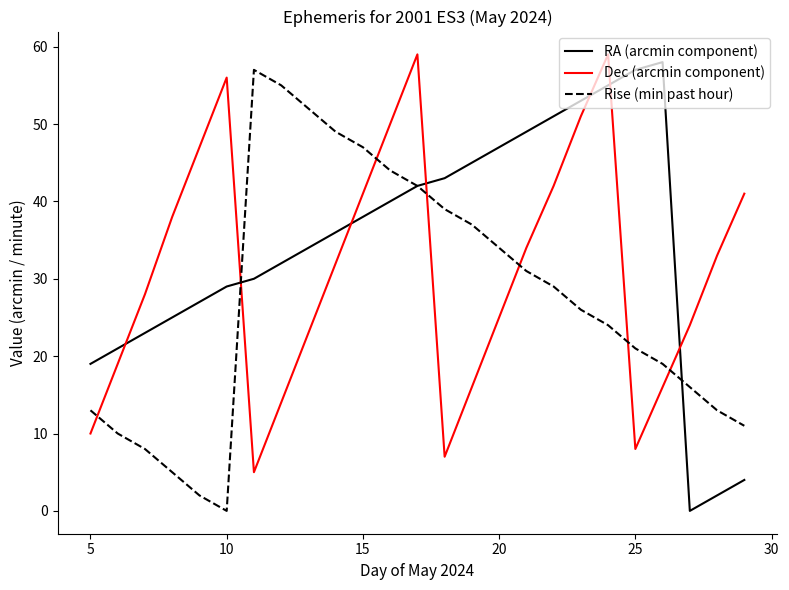

What are all the series names shown in the legend?

RA (arcmin component), Dec (arcmin component), Rise (min past hour)